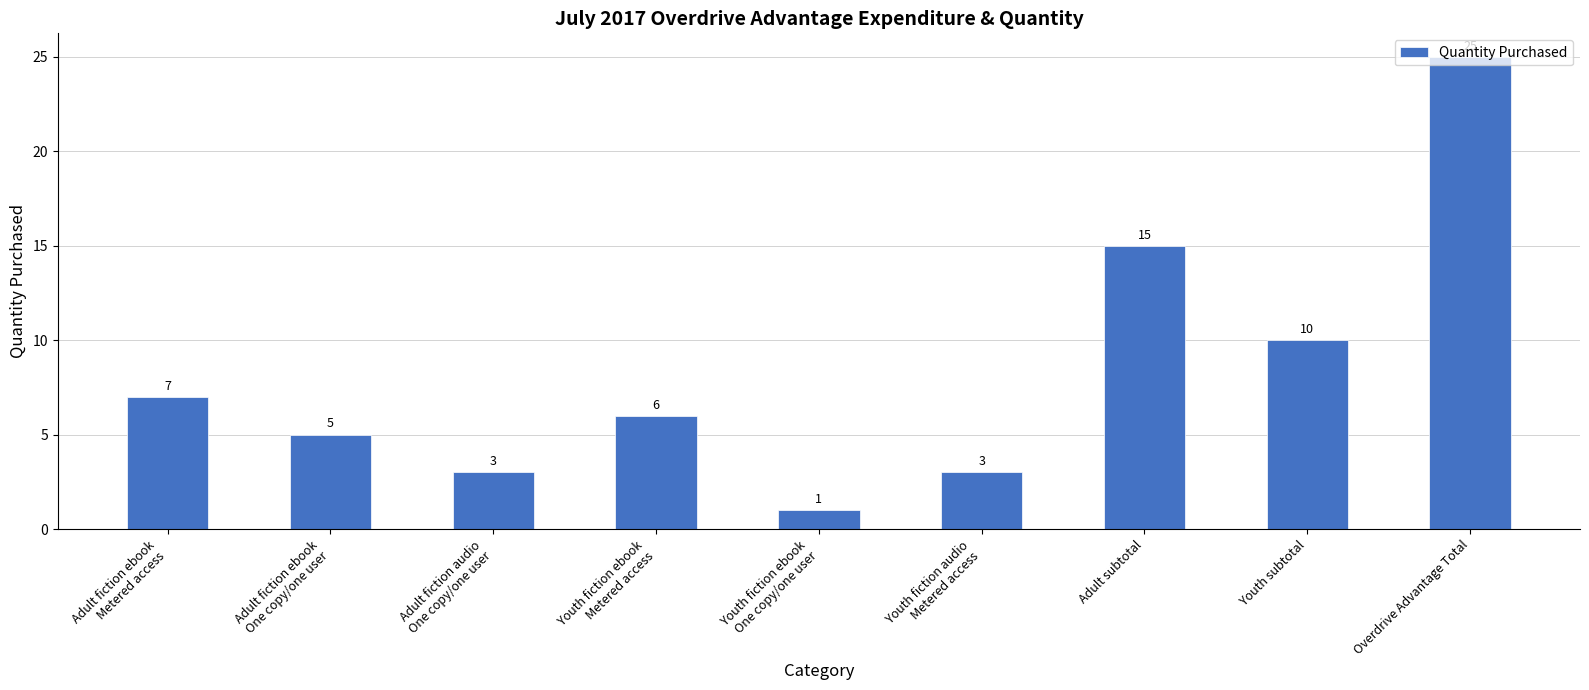

Where is the data nearest to the value 13?

Adult subtotal